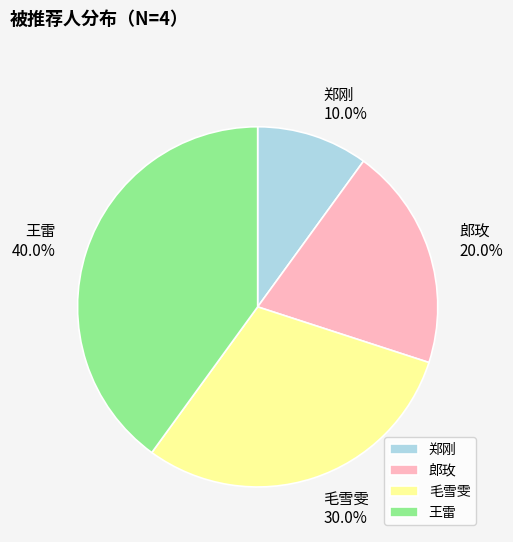

To the nearest percent, what is the difference between the largest and smallest slice percentages?

30%